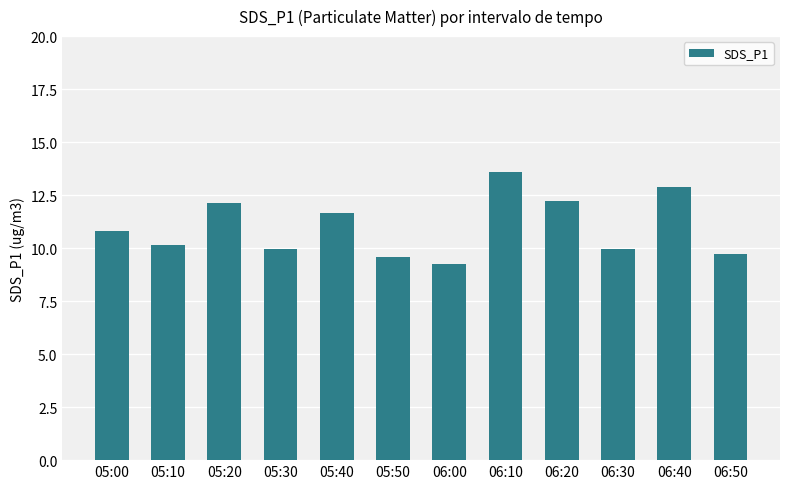

What is the maximum value shown in the chart?

13.6